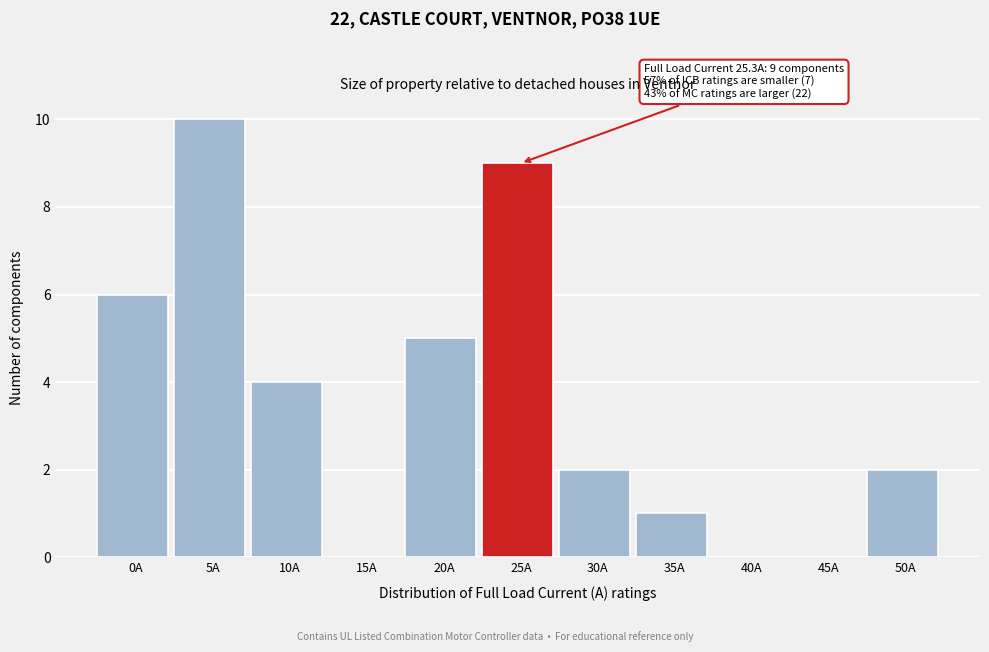

Reading left to right, transcribe all the data shown in this chart.

0A=6	5A=10	10A=4	15A=0	20A=5	25A=9	30A=2	35A=1	40A=0	45A=0	50A=2